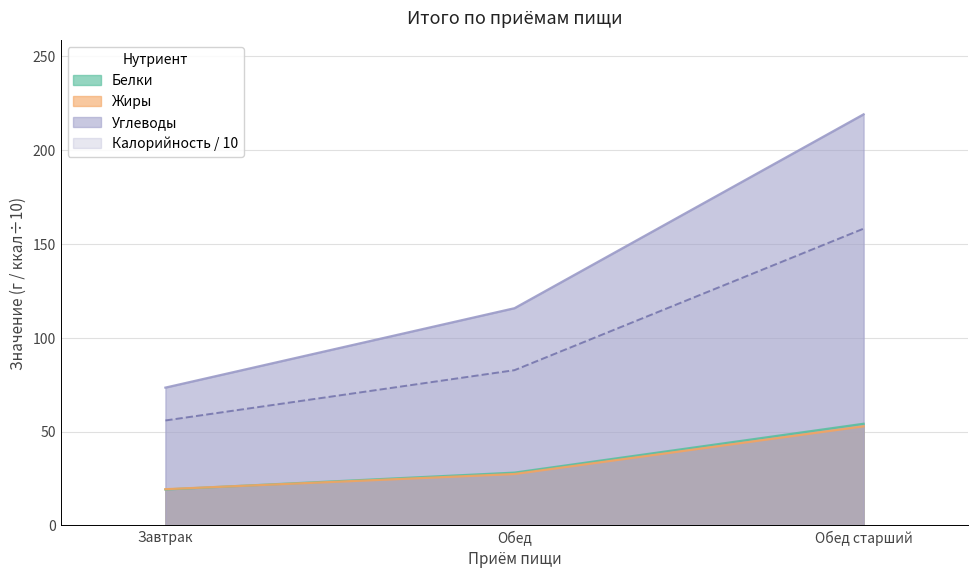

What position from the right is Завтрак?

3